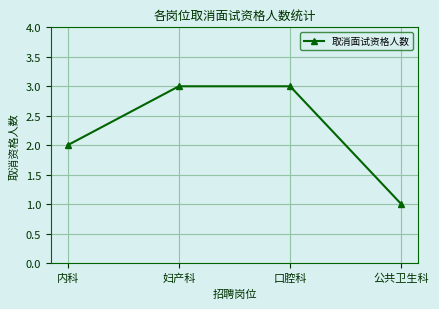

What is the difference between the values at 妇产科 and 内科?

1